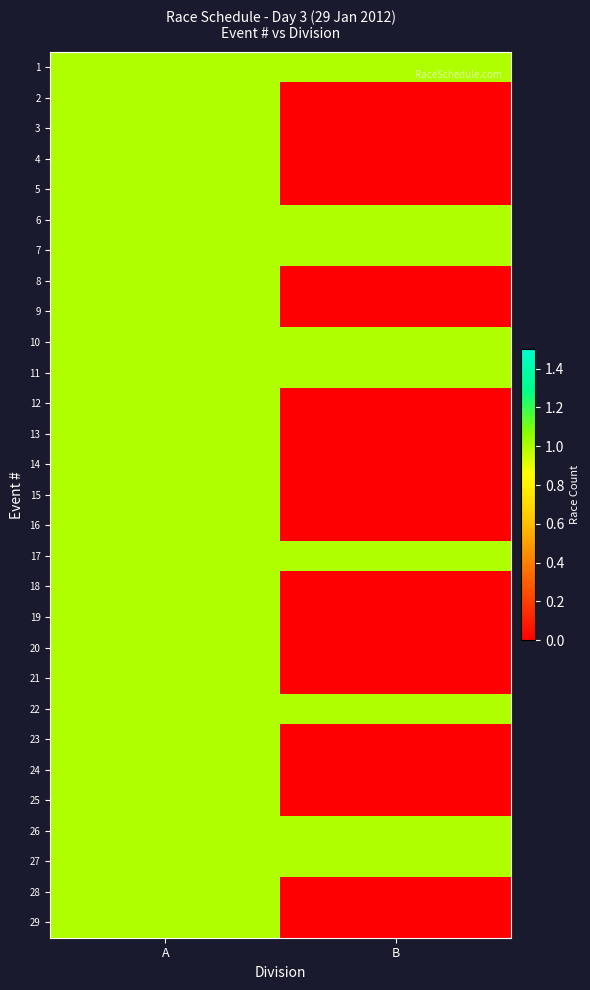

What is the maximum value shown in the chart?

1